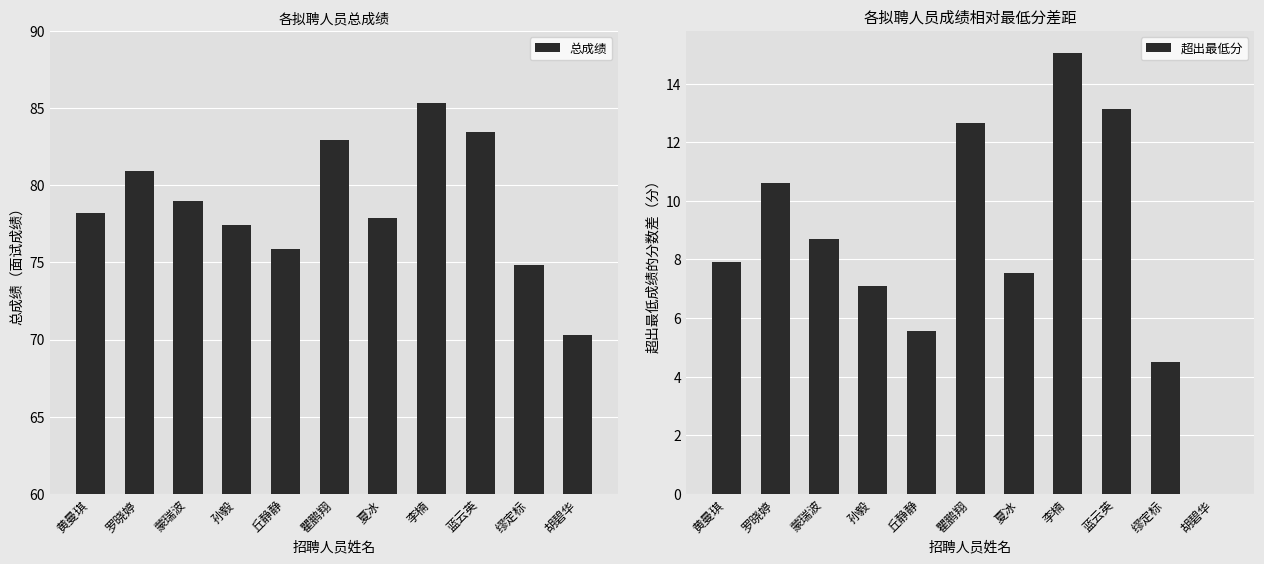

What value does the 超出最低分 series have at 蓝云英?

13.2